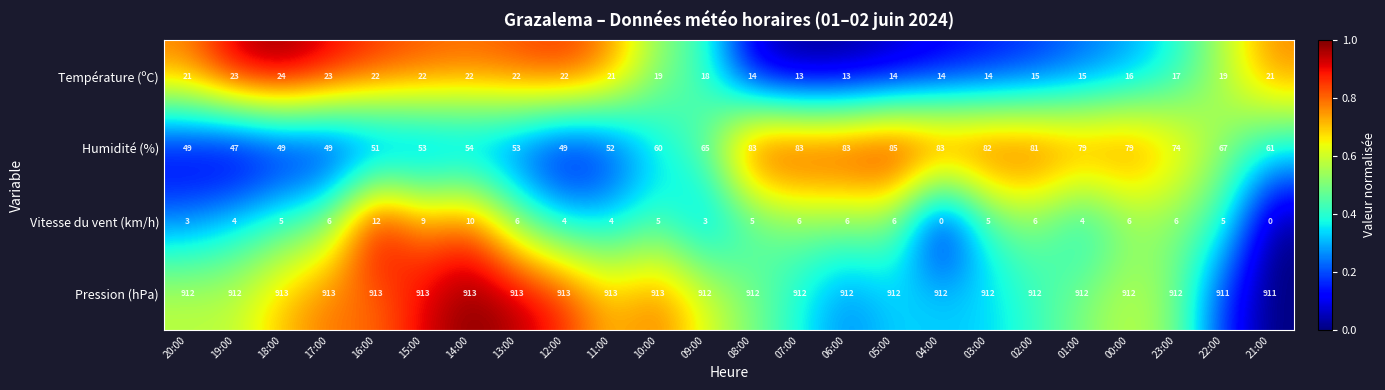

At how many categories does at least one series exceed 0?

24